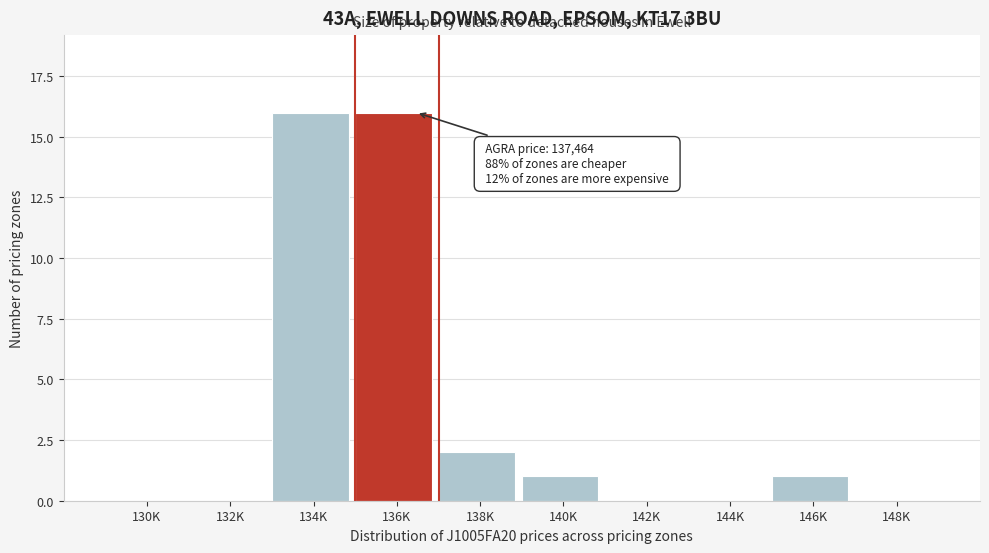

Reading left to right, extract all data points from this chart.

130K=0	132K=0	134K=16	136K=16	138K=2	140K=1	142K=0	144K=0	146K=1	148K=0